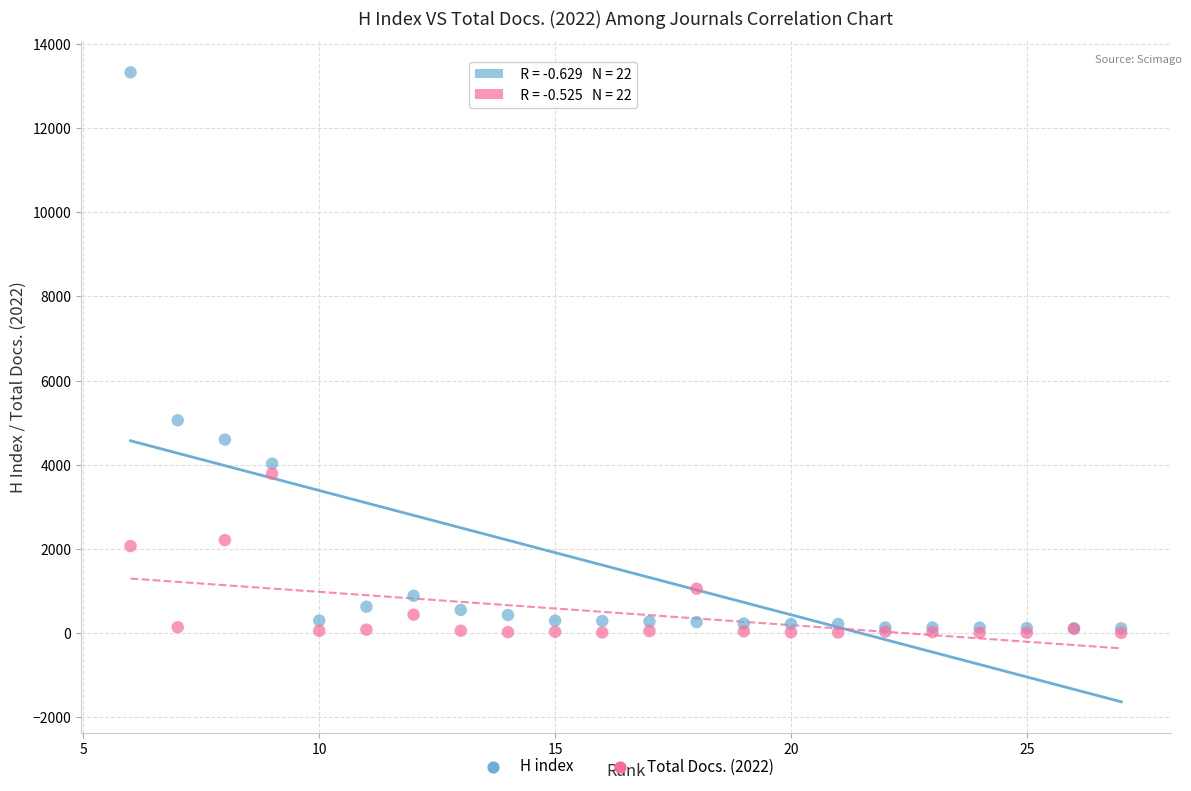

Across all series, what Y value is closest to 6665?

5057